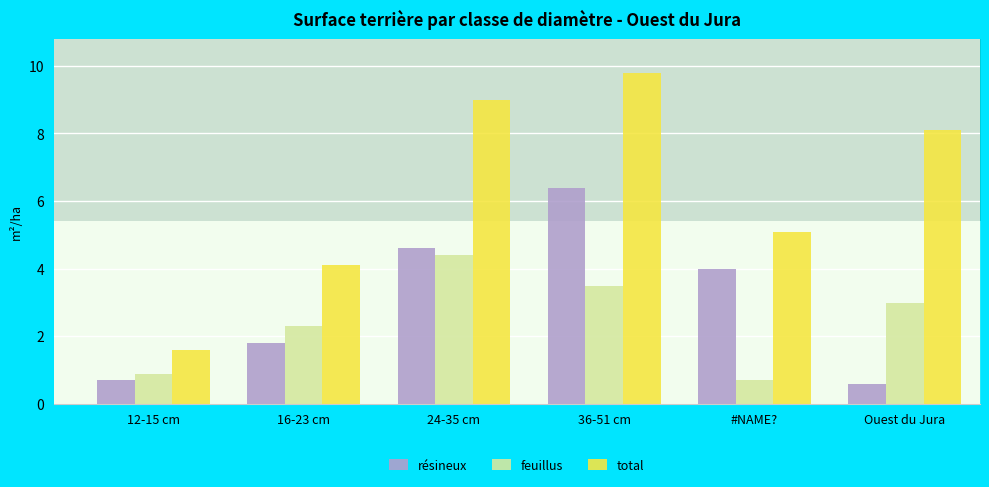

Does the chart contain any negative values?

No